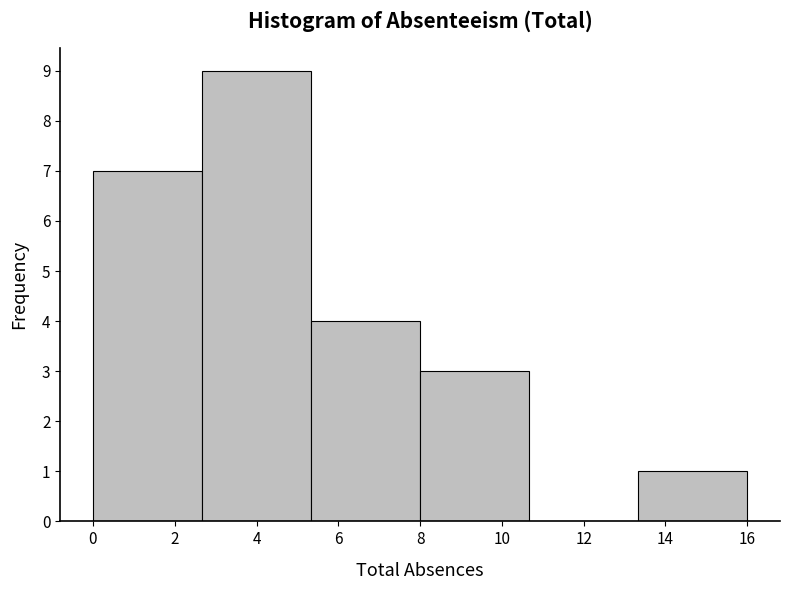

Reading left to right, transcribe this chart: for each bar, give the range it covers on the x-axis and its height. Neither the bar edges nor the heights are printed on the chart, so give them approximately, as read against the axes.

0.0 to 2.6: 7
2.6 to 5.4: 9
5.4 to 8.0: 4
8.0 to 10.6: 3
10.6 to 13.4: 0
13.4 to 16.0: 1